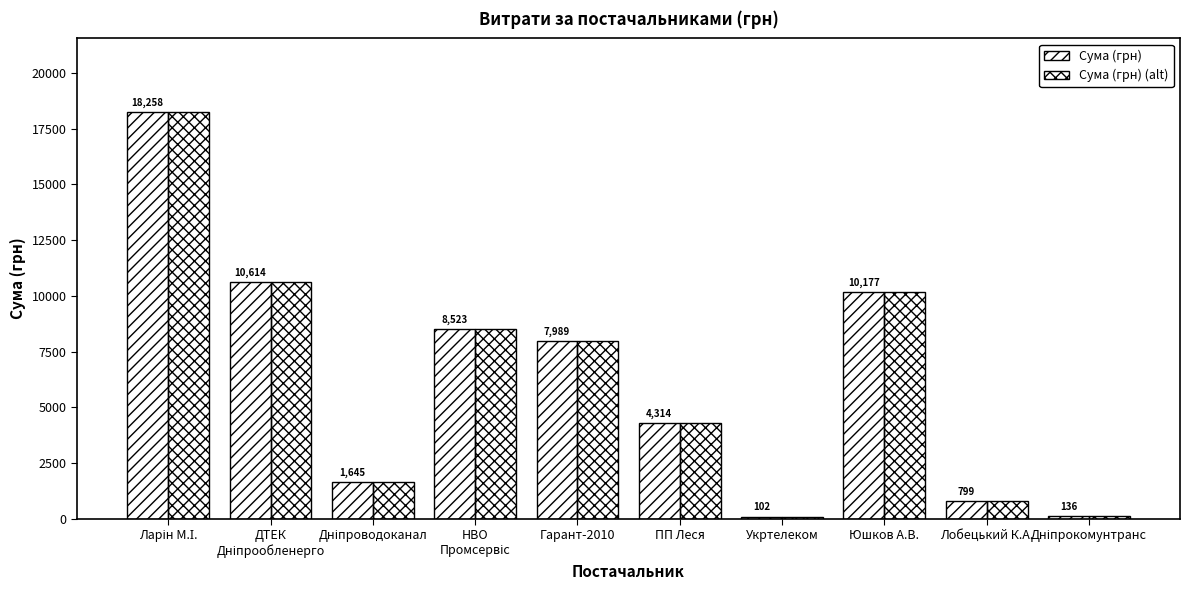

Where is Сума (грн) nearest to the value 9179?

НВО
Промсервіс